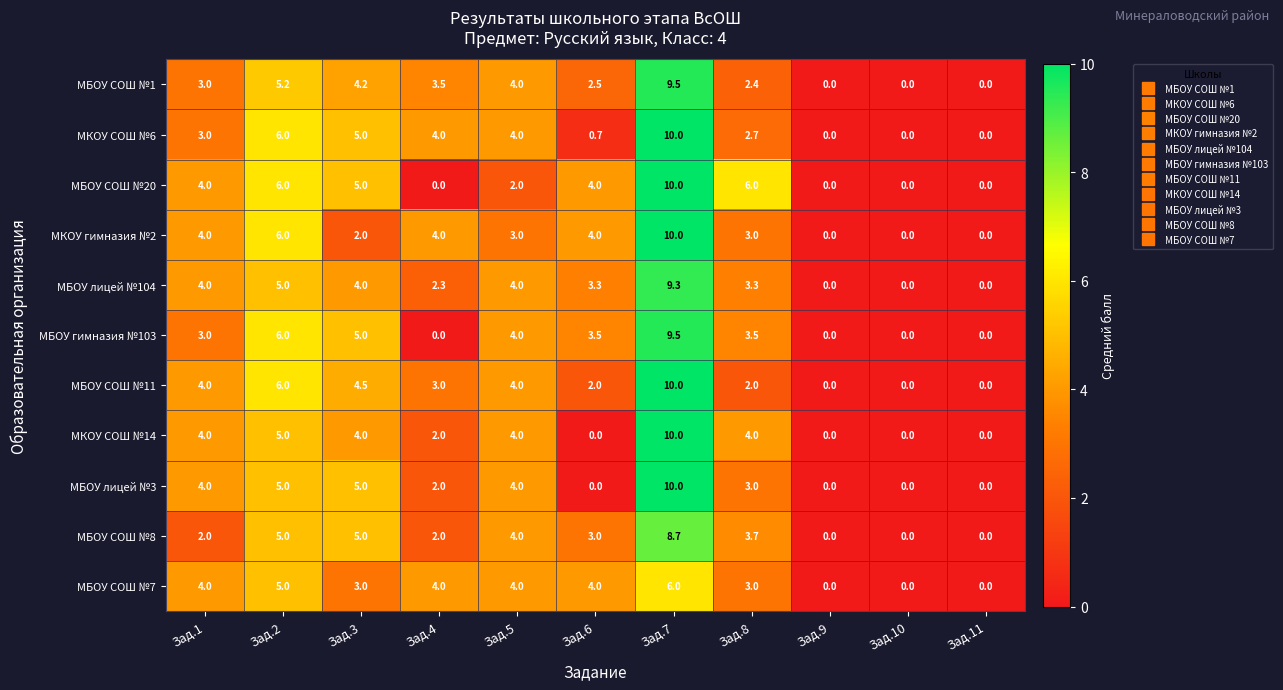

What is the spread (max minus min) of values at Зад.1?

2.0